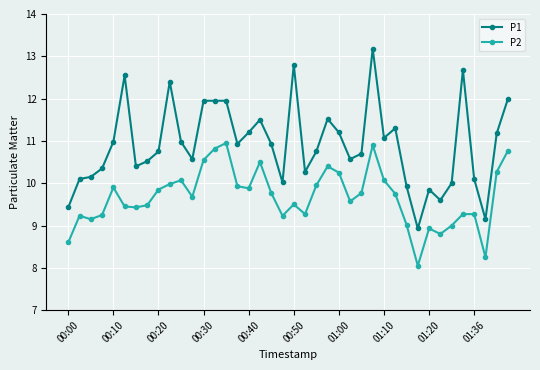

What is the value of the P2 point at the 32nd from the left?

8.1